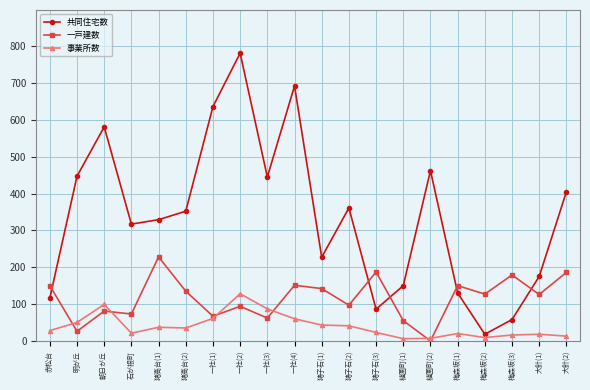

The value of 一戸建数 at 大針(1) is 226. True or false?

False